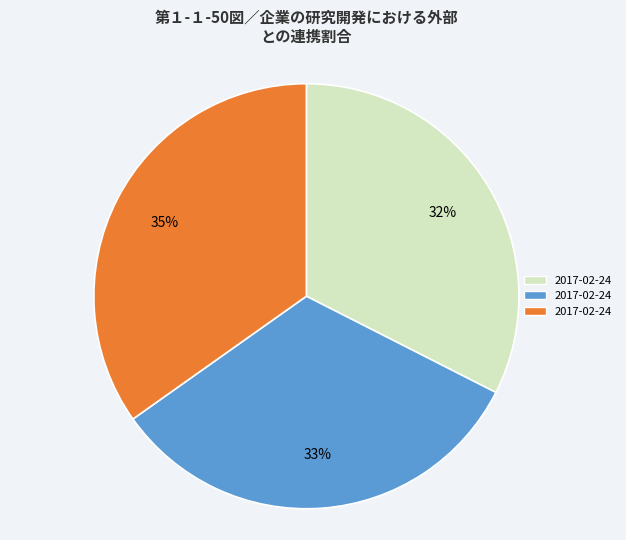

Does any single category account for the majority?

No